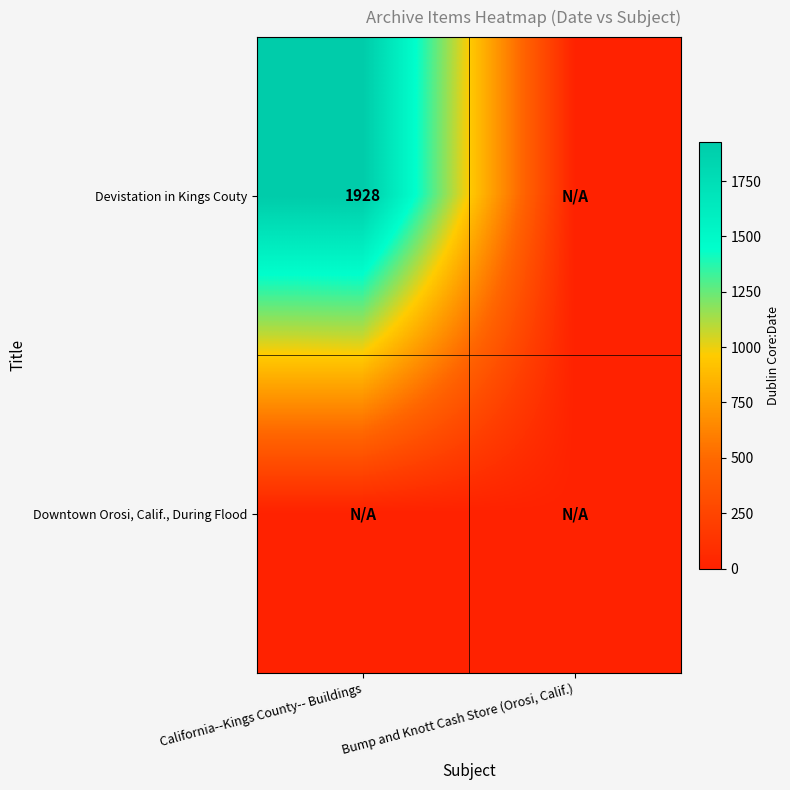

Is it true that Devistation in Kings Couty equals 1928 at California--Kings County-- Buildings?

True